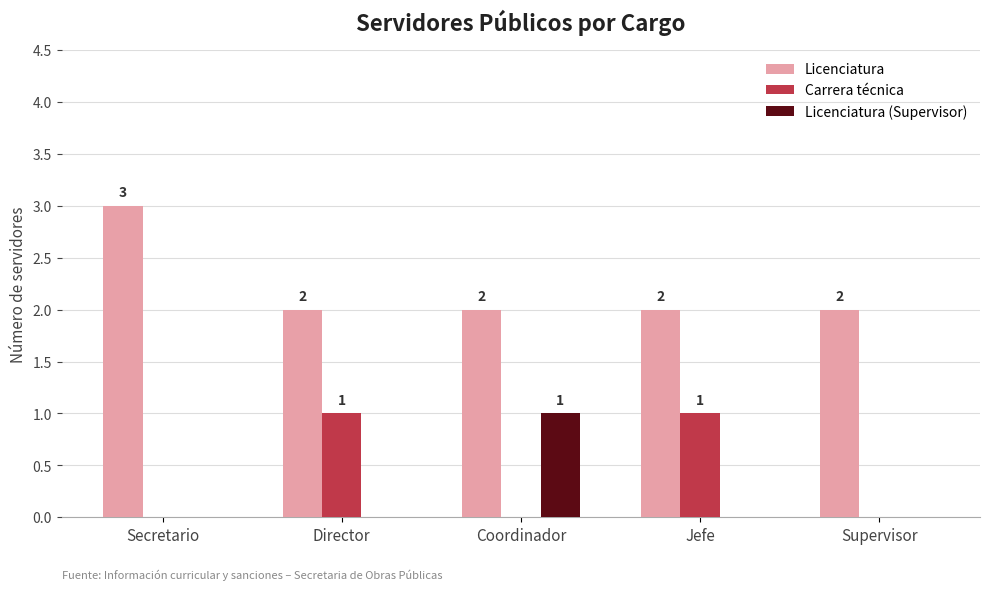

At which category does the chart reach its peak across all series?

Secretario